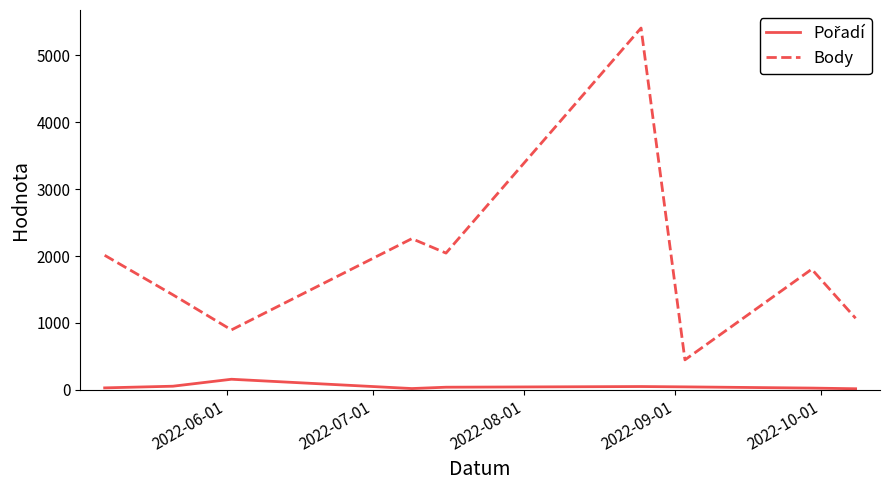

Which series has the widest spread of values?

Body